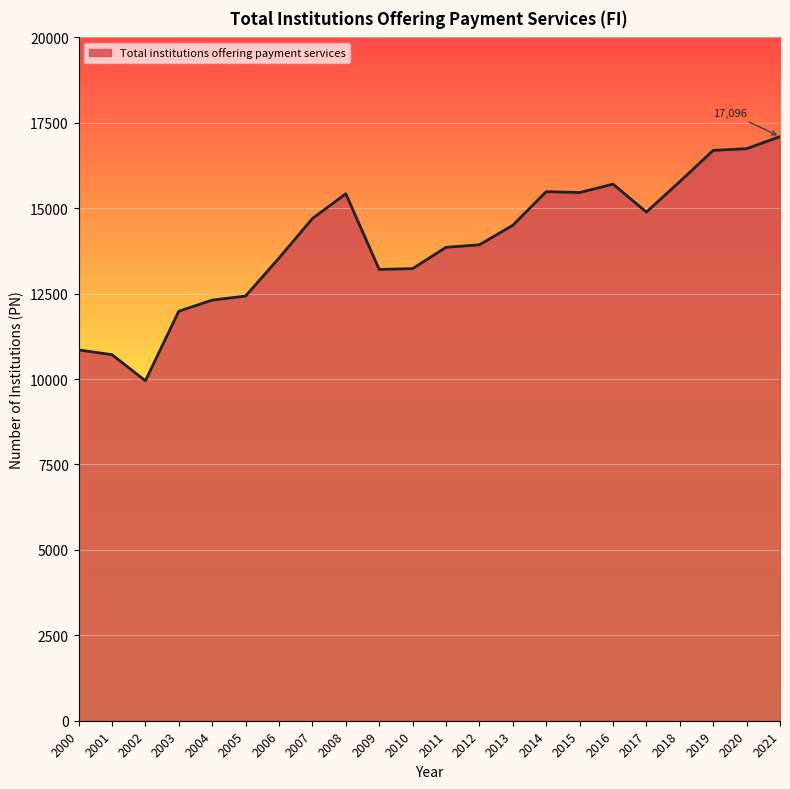

Read the value at 2001.

10714.0